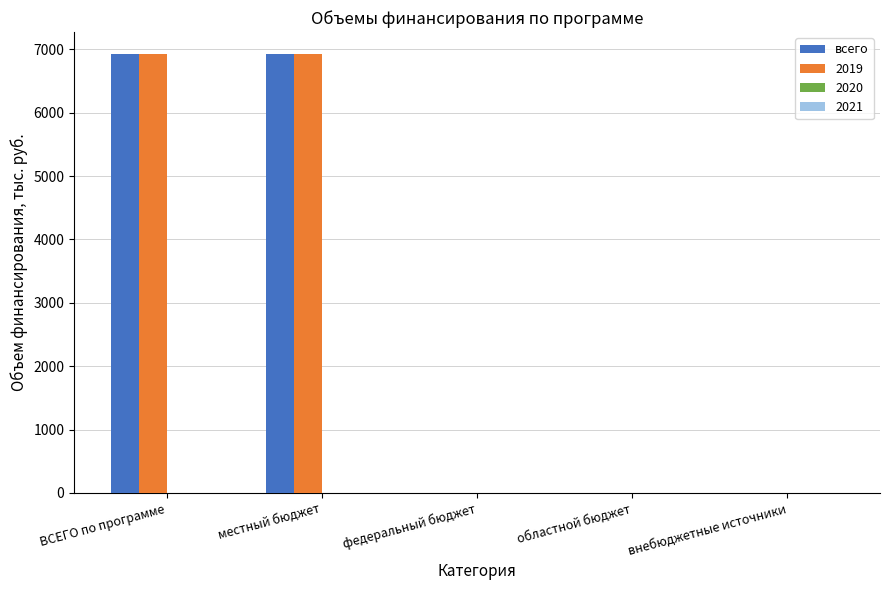

Reading left to right, extract all data points from this chart.

6926.4	6926.4	0.0	0.0	0.0